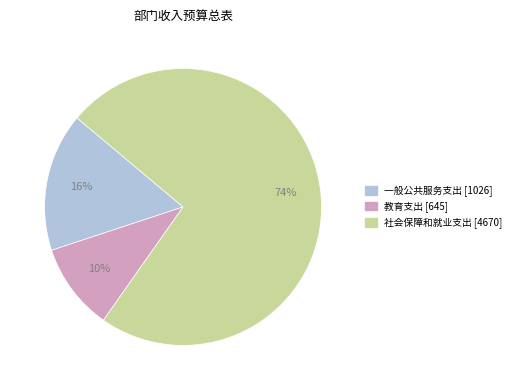

Do 社会保障和就业支出 and 教育支出 together represent more than half of the pie?

Yes